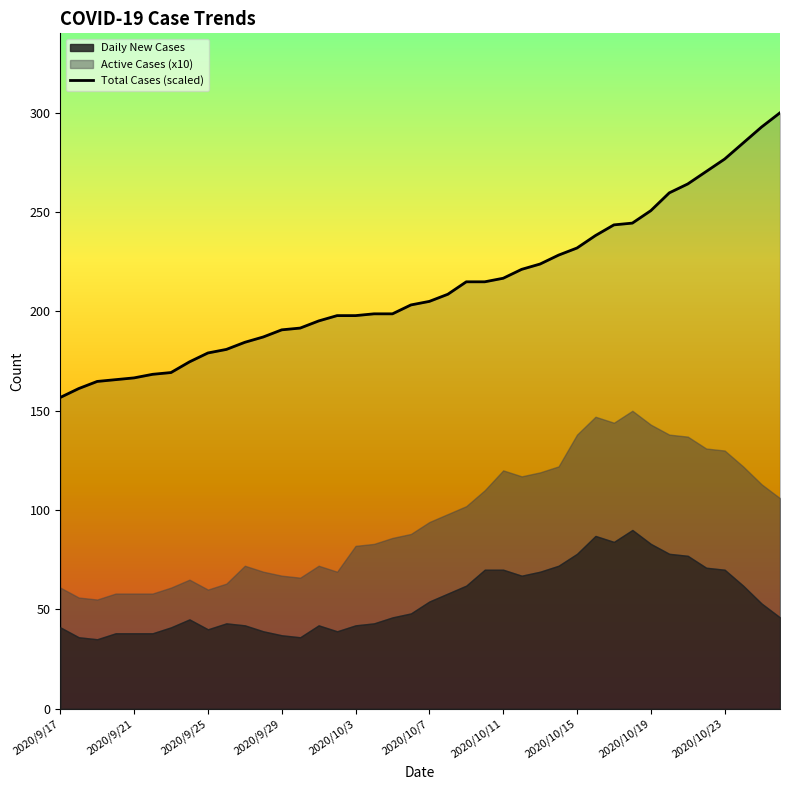

What is the difference between the second highest and second lowest values?

131.6